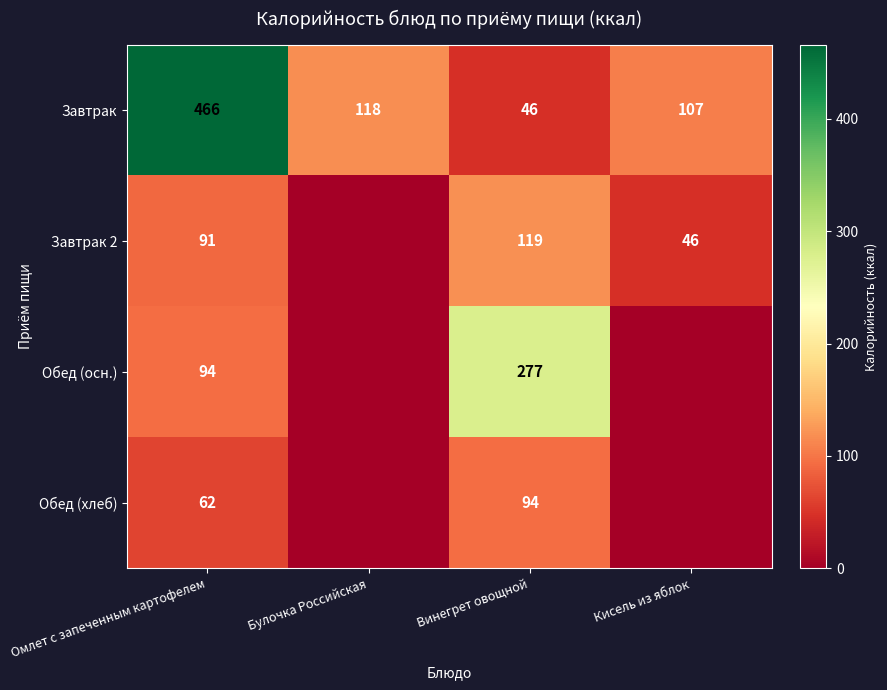

What is the total value across all series at Омлет с запеченным картофелем?

713